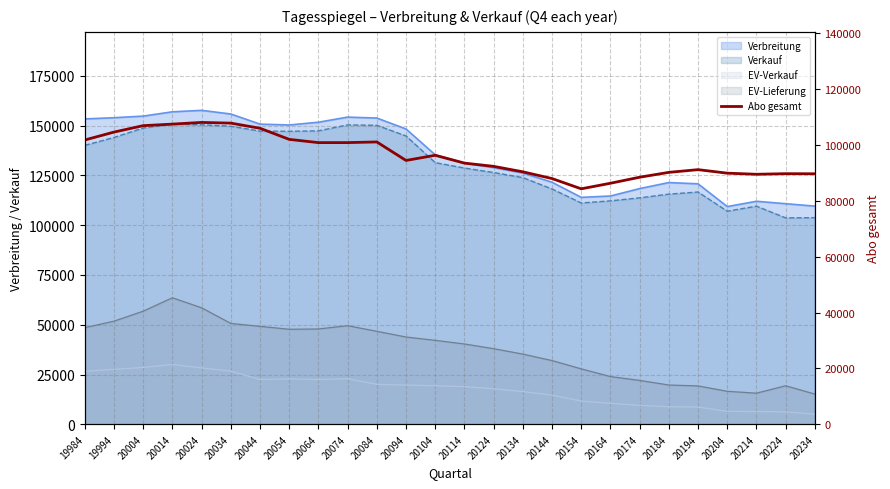

Where does the data first go above 94453?

19984